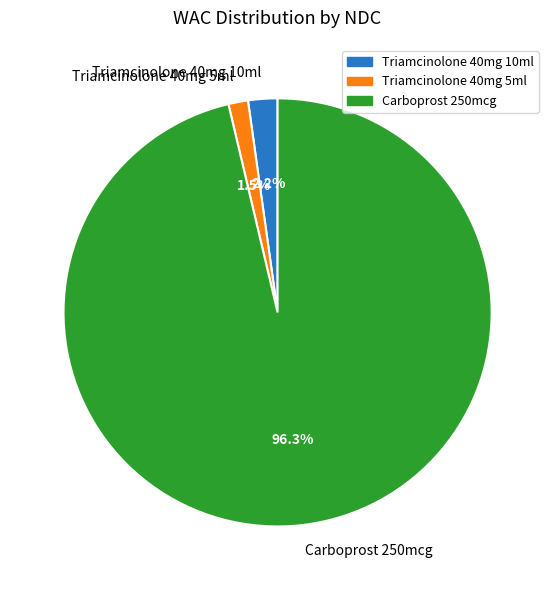

Which category accounts for the majority?

Carboprost 250mcg